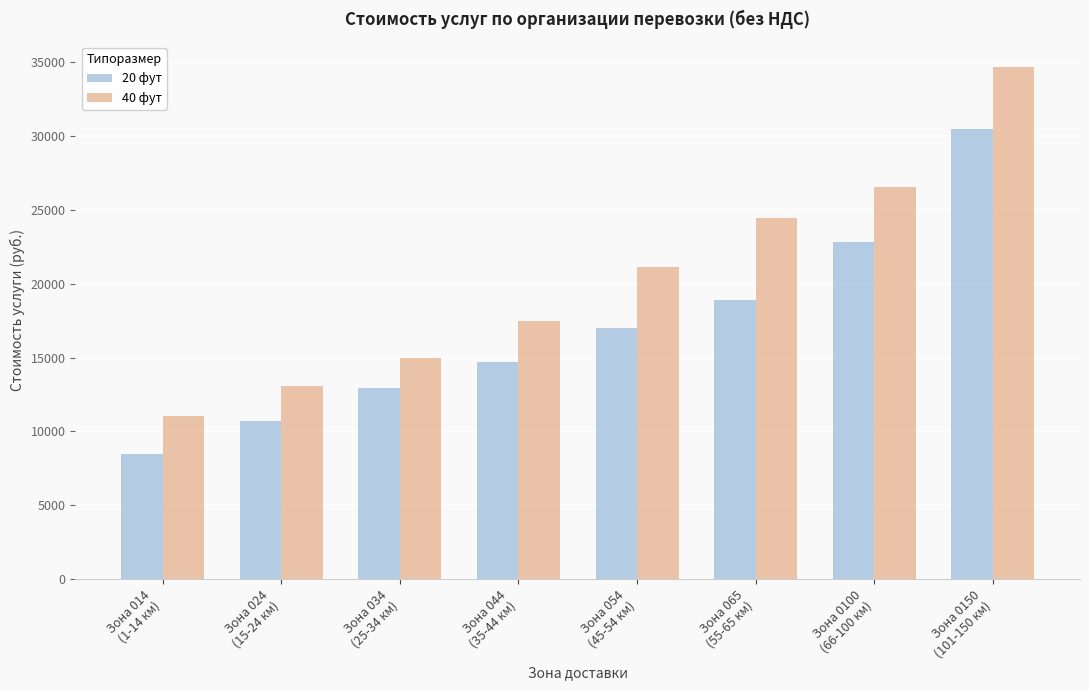

Reading left to right, transcribe all the data shown in this chart.

20 фут: 8499	10730	12936	14688	17010	18897	22857	30480
40 фут: 11072	13062	14961	17481	21146	24467	26533	34651